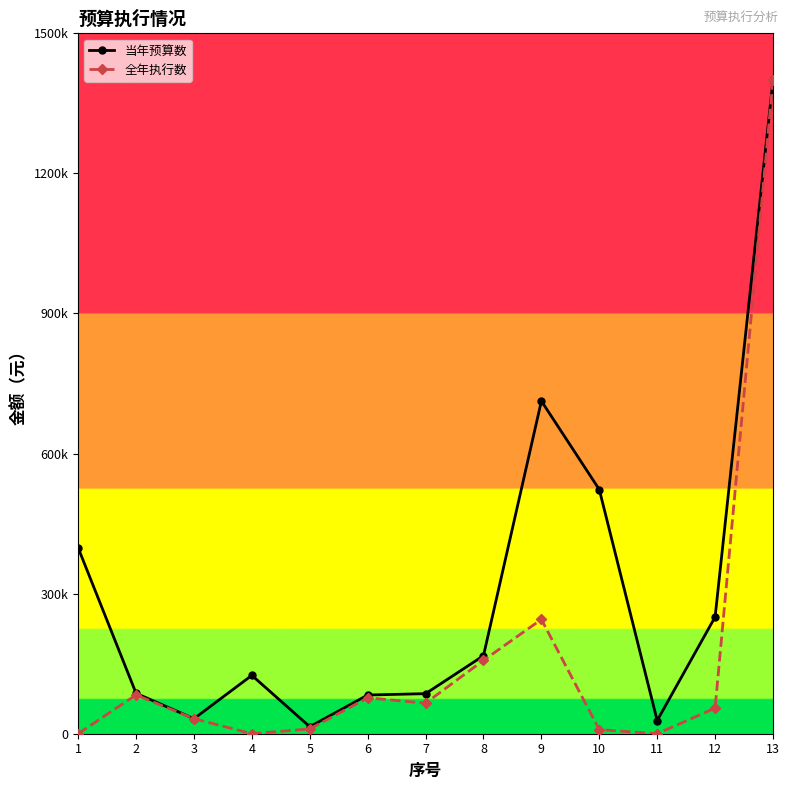

What is the sum of the 全年执行数 values at 5 and 7?

75784.6